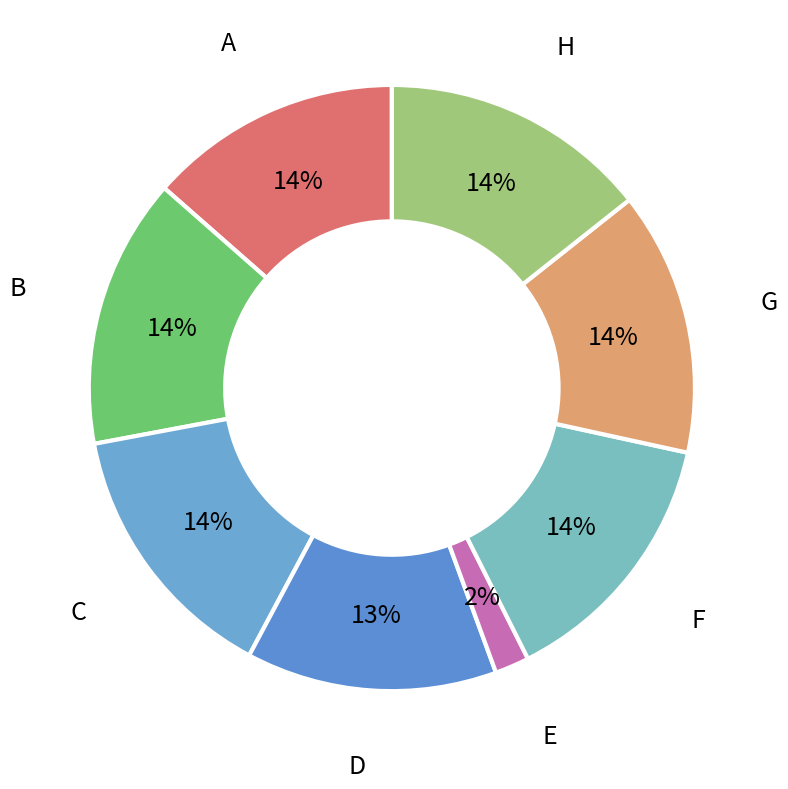

Count the number of slices in the pie.

8